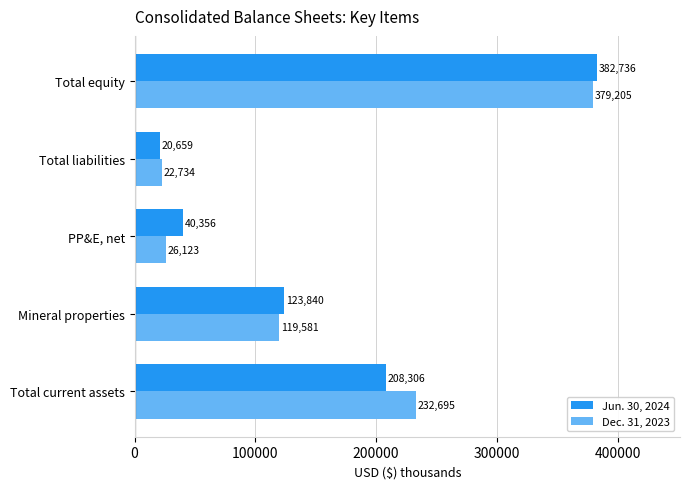

What are all the series names shown in the legend?

Jun. 30, 2024, Dec. 31, 2023